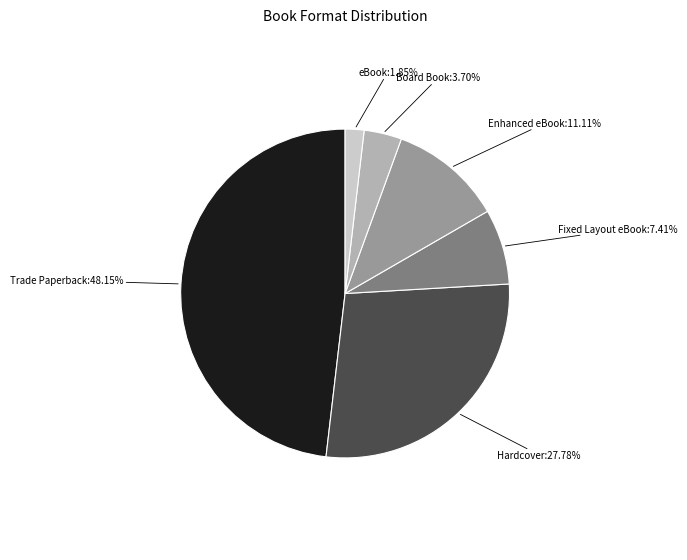

Does any single category account for the majority?

No